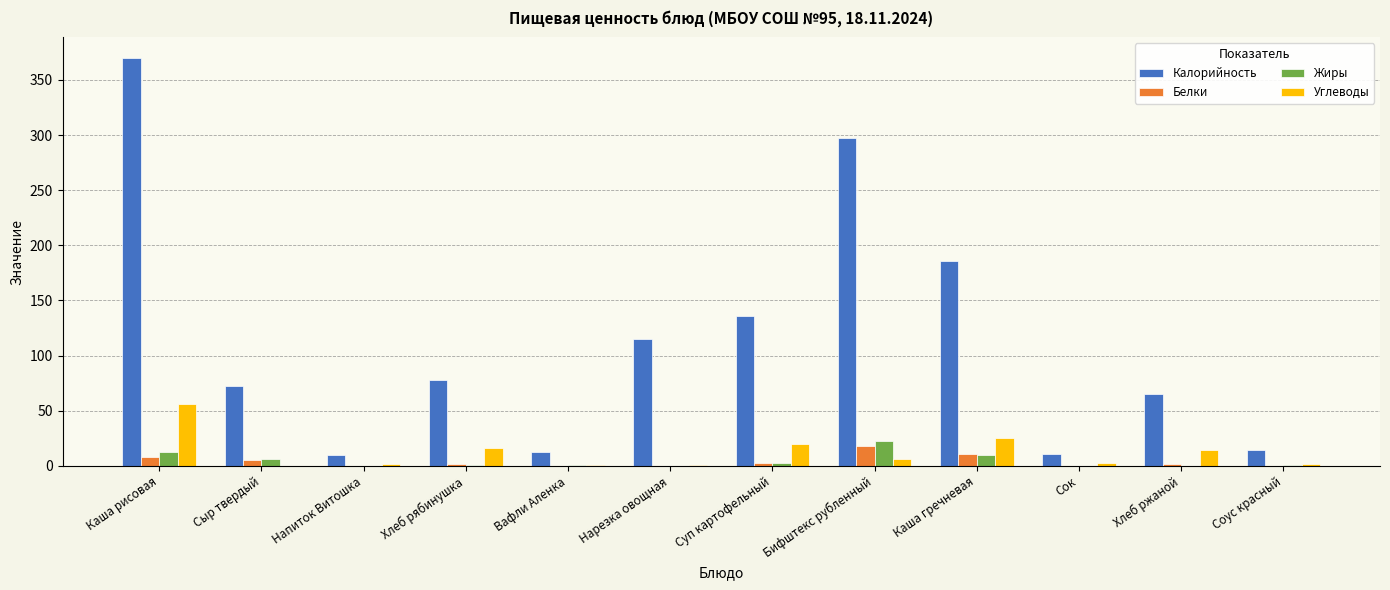

How many distinct data groups are displayed?

4